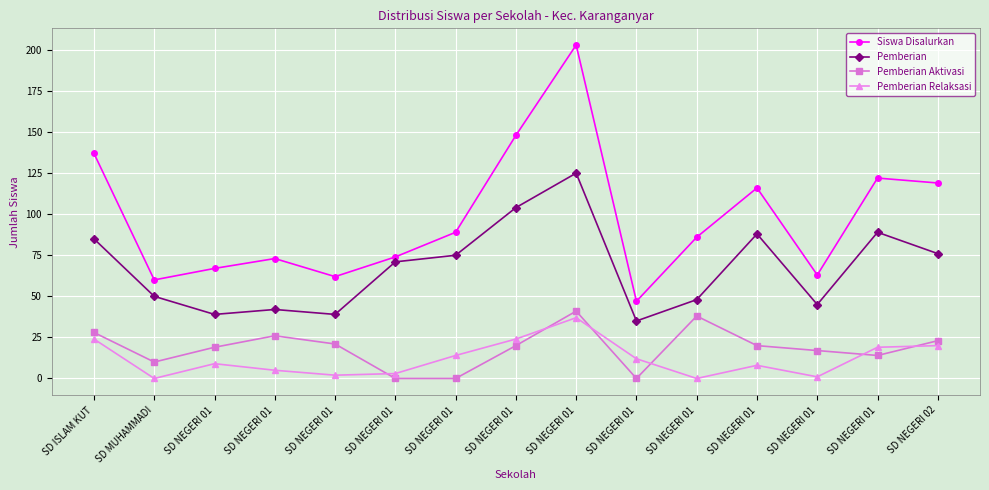

How many lines are shown in the chart?

4